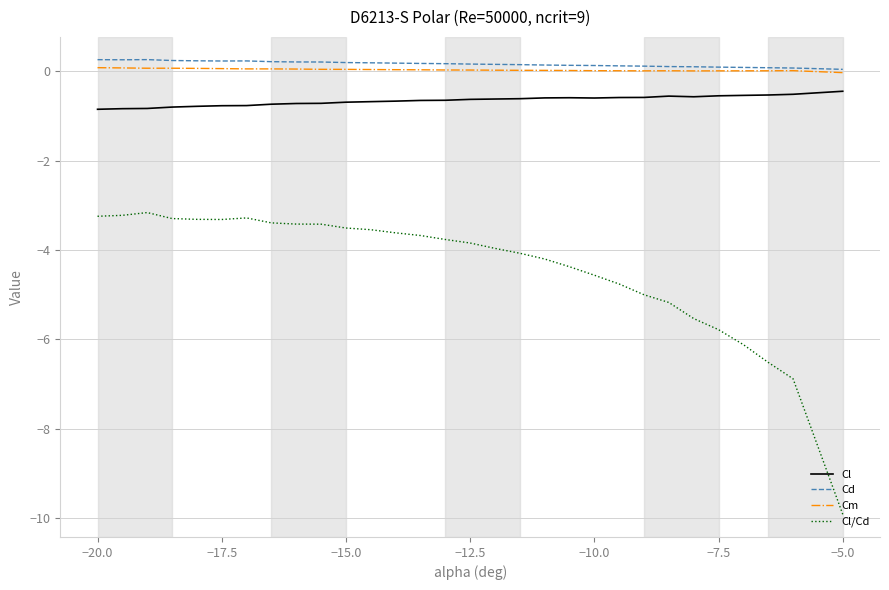

Which series has the largest range (max minus min)?

Cl/Cd